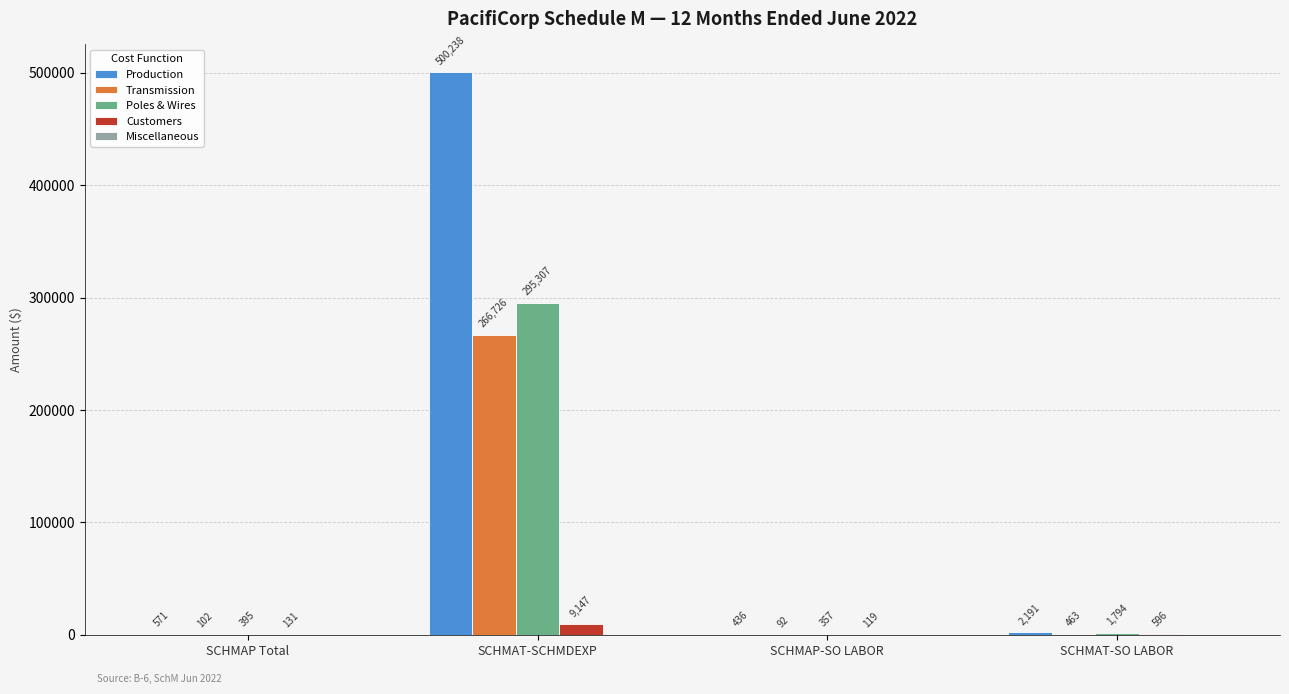

At which category is the sum across all series the highest?

SCHMAT-SCHMDEXP